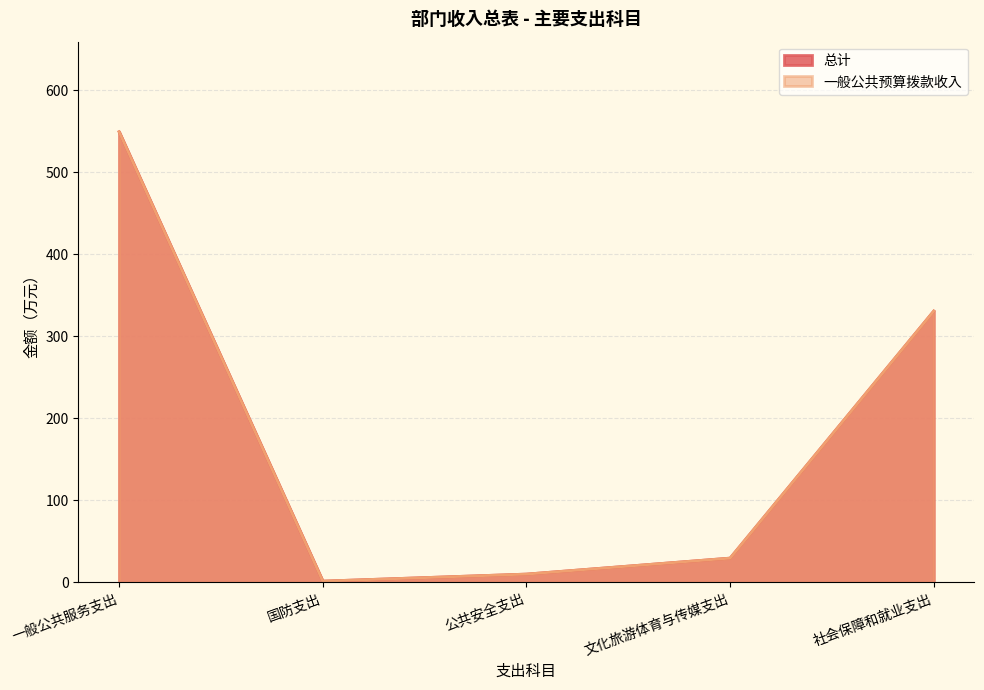

What is the difference between the second highest and second lowest values in the 总计 series?

320.8